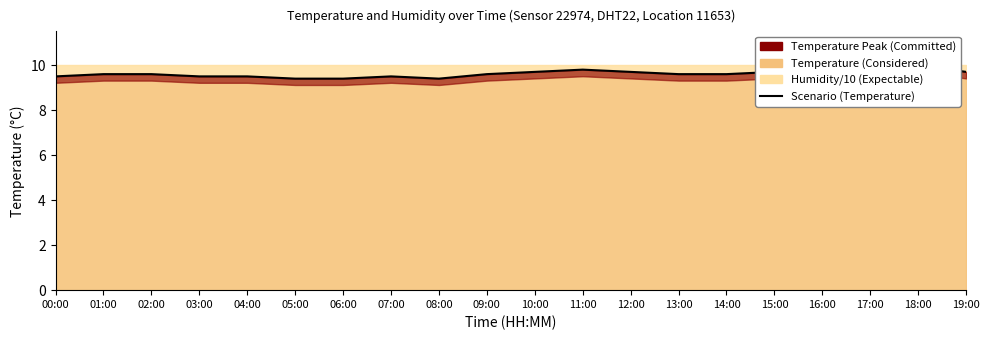

List the labels in order of value, smallest first.

05:00, 06:00, 08:00, 00:00, 03:00, 04:00, 07:00, 01:00, 02:00, 09:00, 13:00, 14:00, 10:00, 12:00, 15:00, 19:00, 11:00, 16:00, 17:00, 18:00